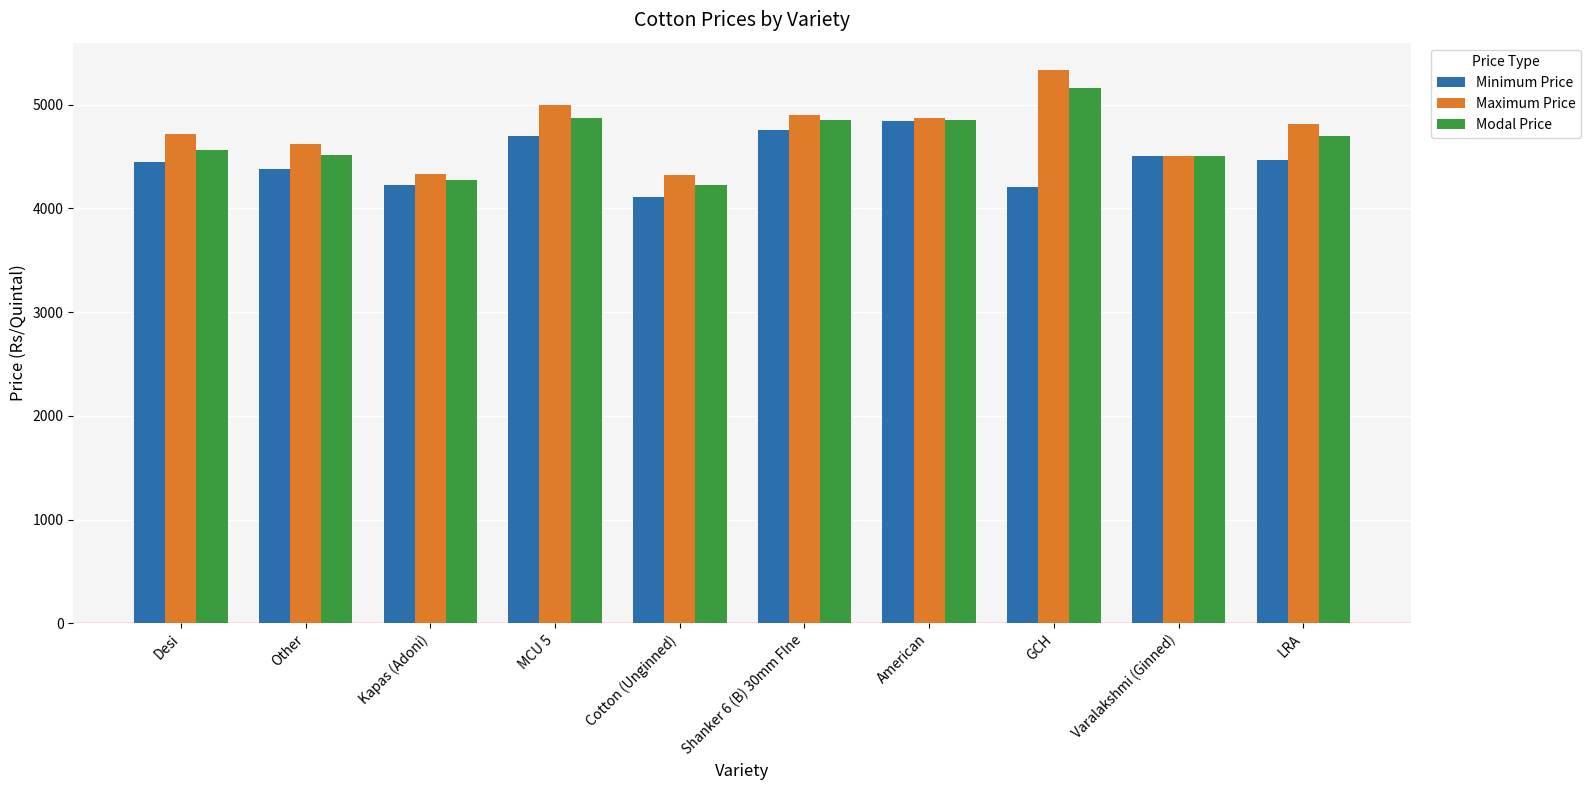

What value does the Minimum Price series have at Shanker 6 (B) 30mm FIne?

4751